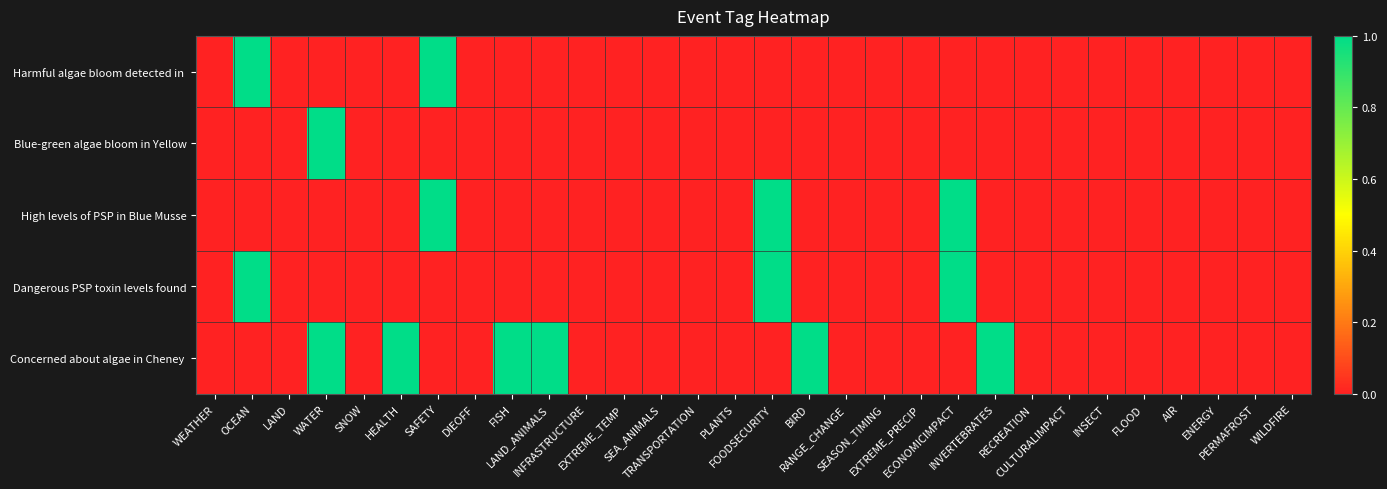

At which category does the chart reach its minimum across all series?

WEATHER